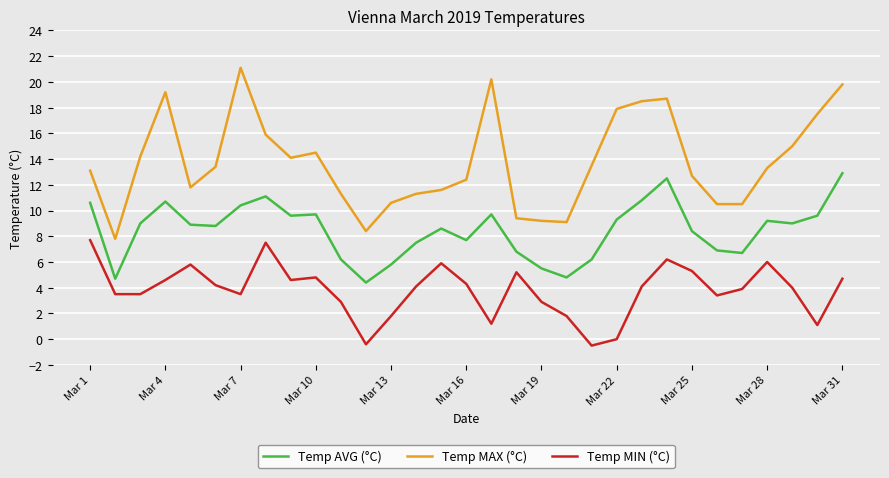

What is the difference between the maximum and minimum values in the Temp MAX (°C) series?

13.3